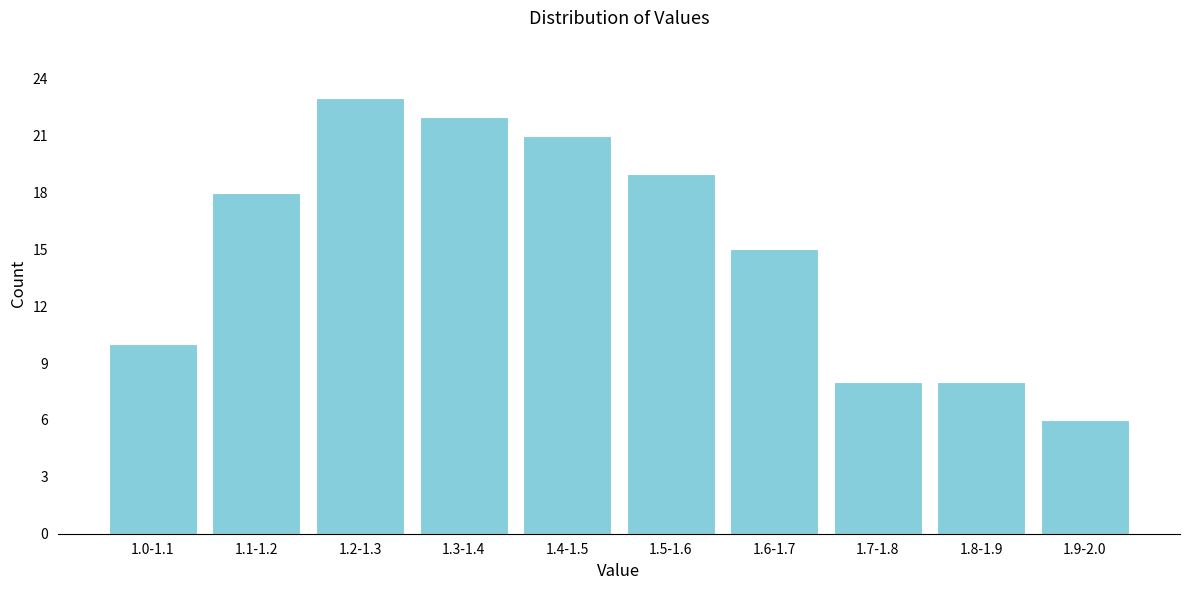

Reading right to left, transcribe all the data shown in this chart.

6	8	8	15	19	21	22	23	18	10